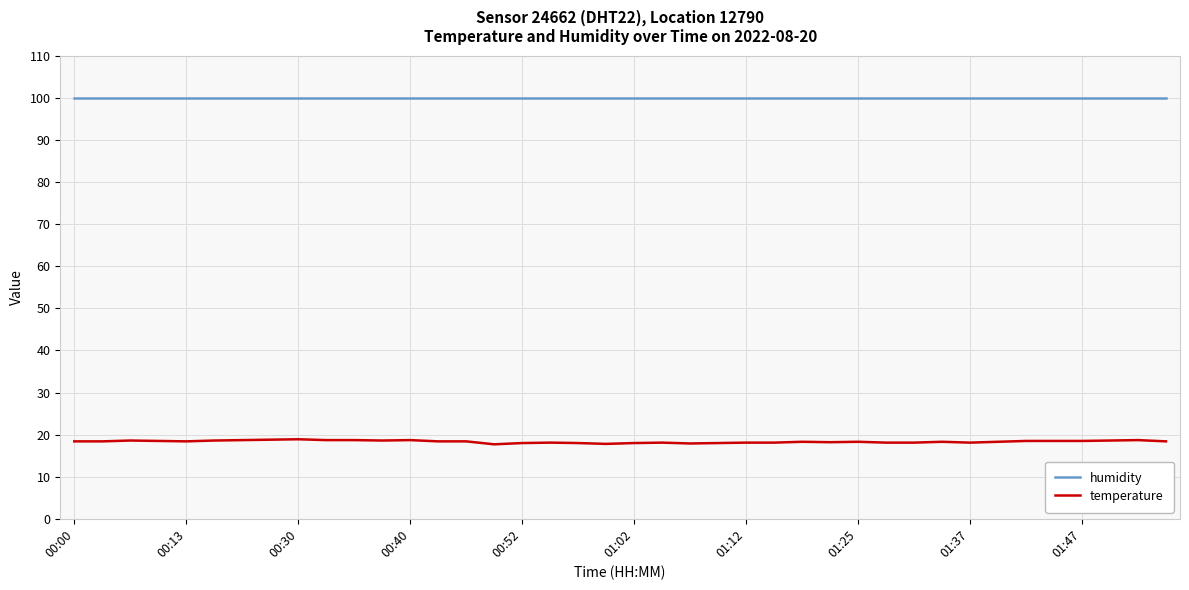

Does the chart display data point markers on the line(s)?

No